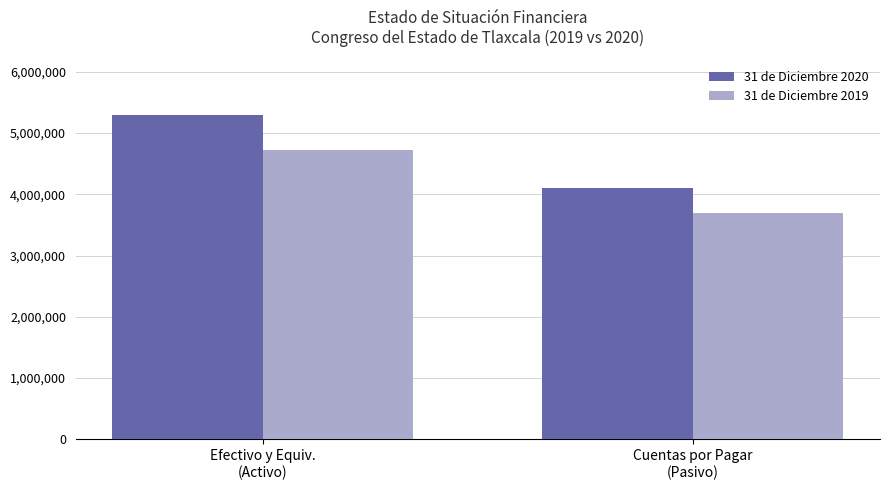

Which label corresponds to the largest value in the chart?

Efectivo y Equiv.
(Activo)